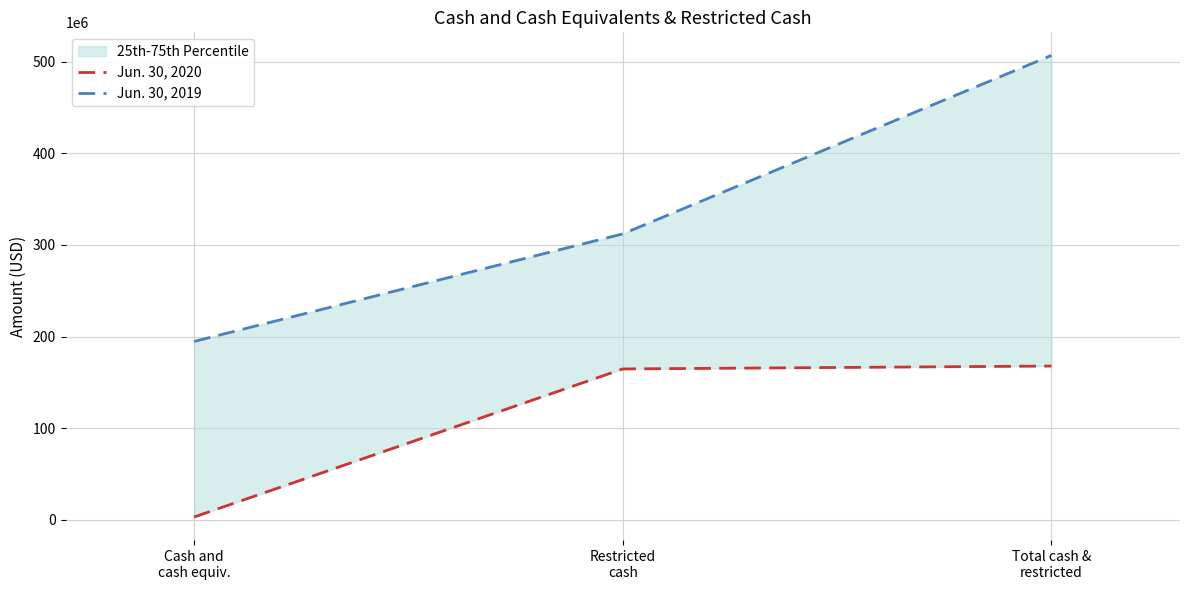

What is the maximum value shown in the chart?

506872882